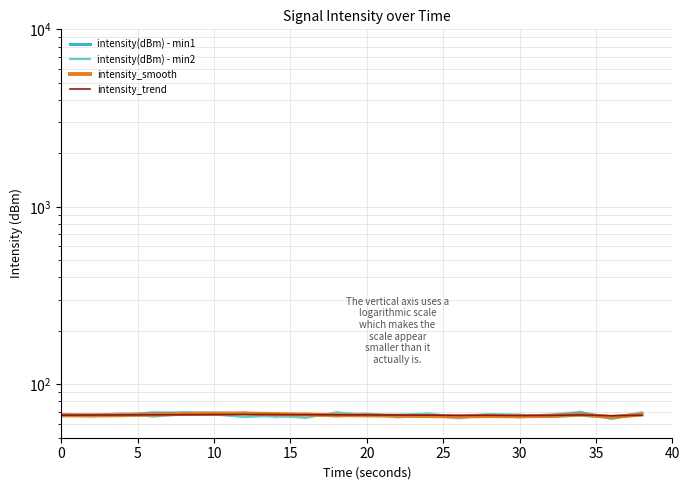

How many intersections are there between intensity(dBm) - min2 and intensity_smooth?

6